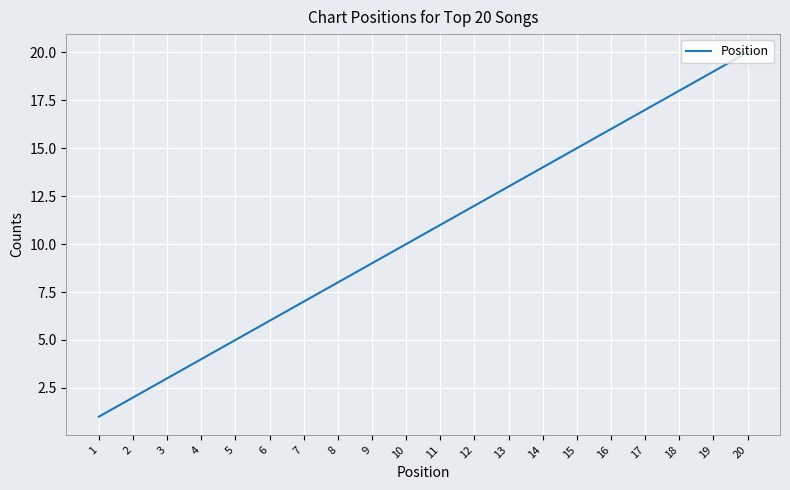

Does the chart have visible grid lines?

Yes